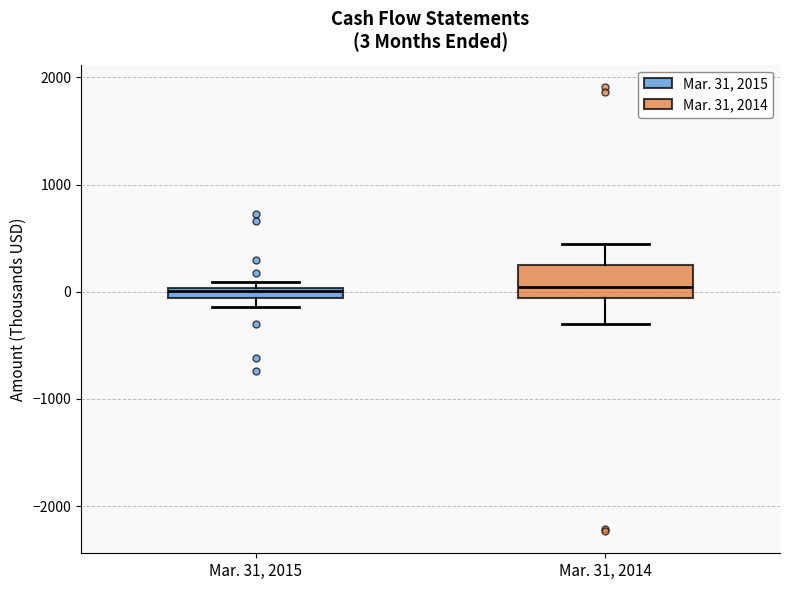

Comparing the boxes themselves (not the whiskers), which one is the tallest?

Mar. 31, 2014